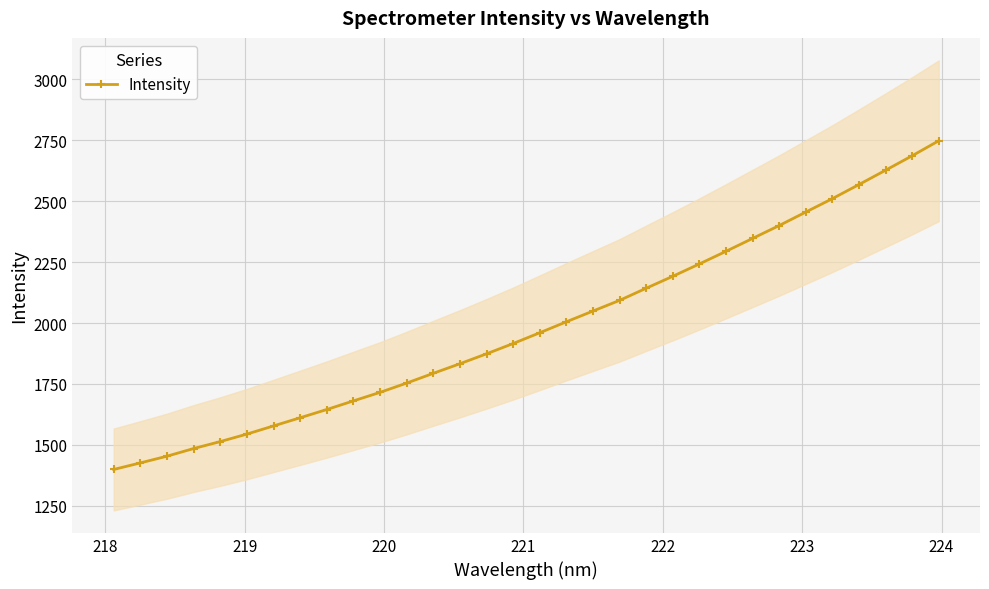

What is the difference between the maximum and minimum values?

1348.4